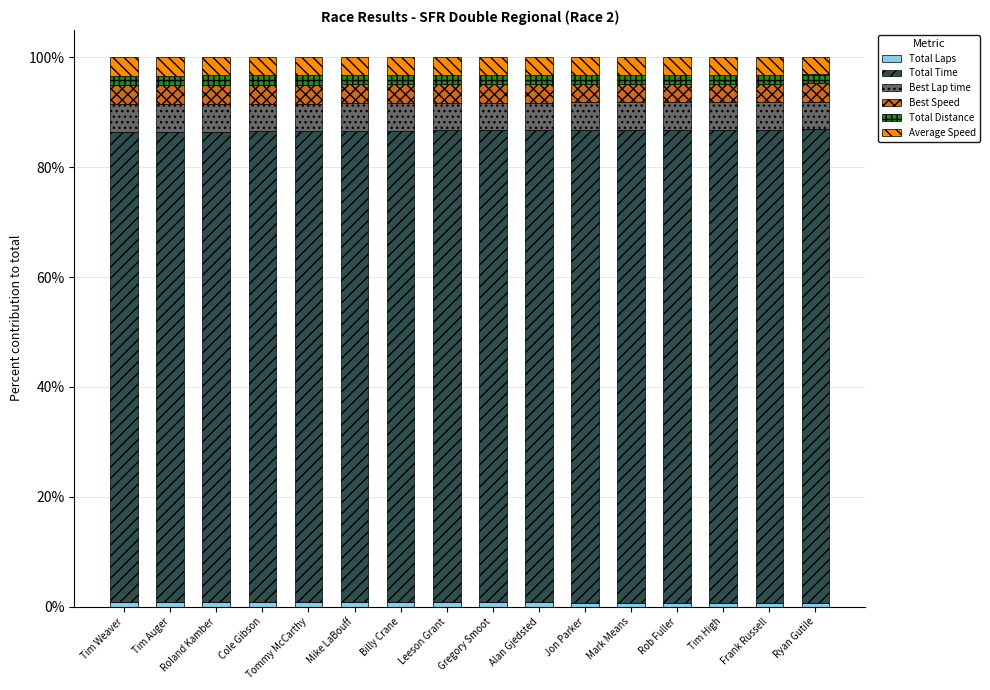

How many bars are there in total?

16